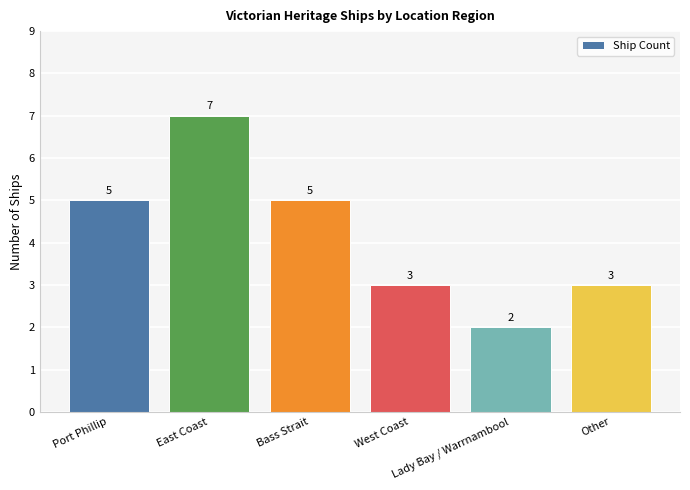

What is the label of the 5th bar from the right?

East Coast